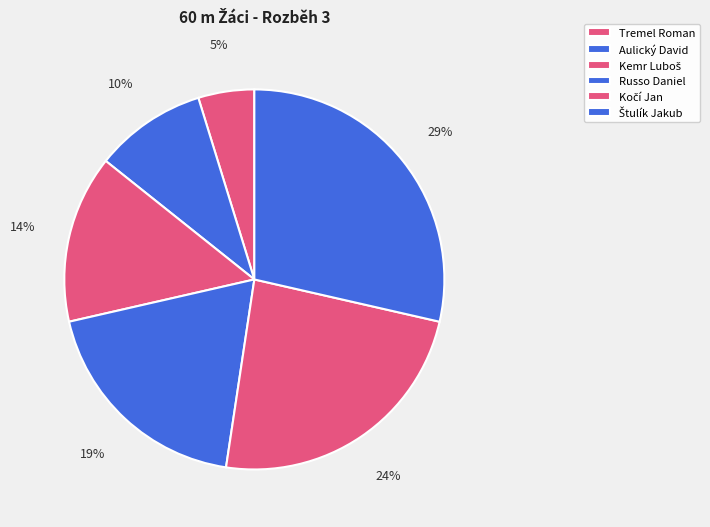

To the nearest percent, what is the difference between the Russo Daniel and Kemr Luboš slice percentages?

5%